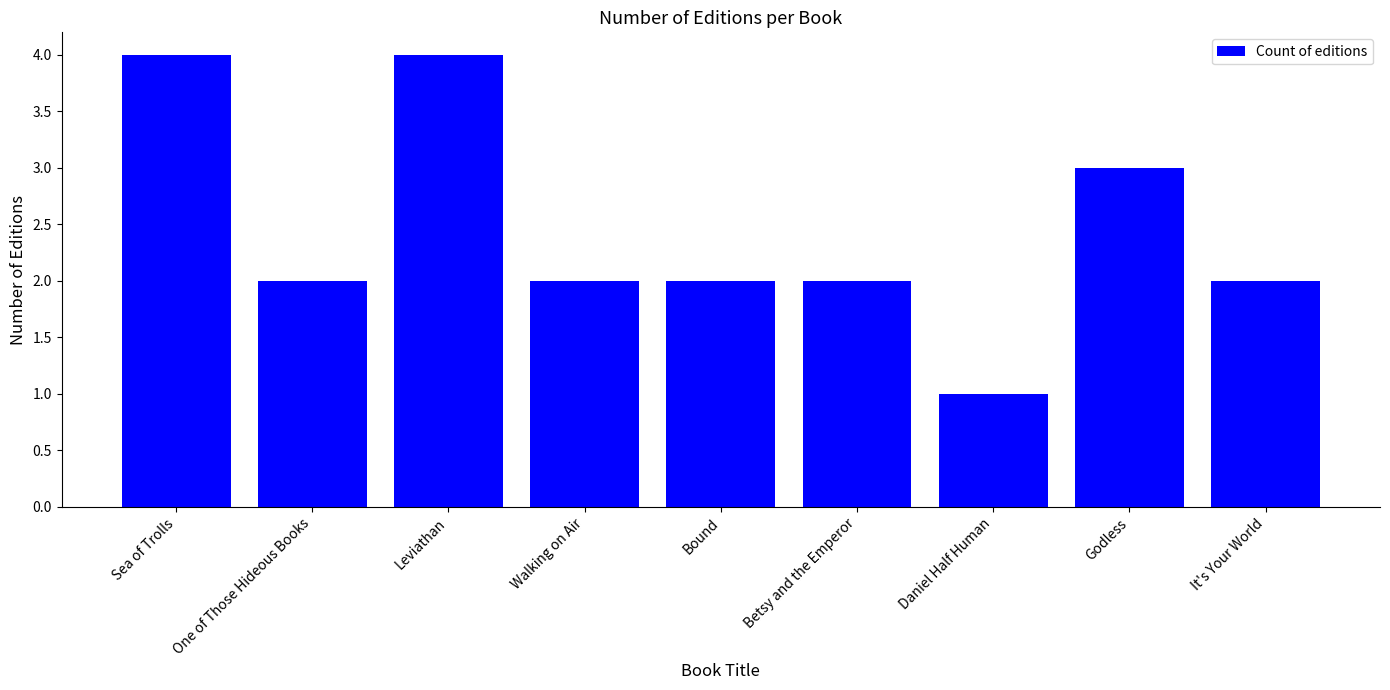

The value at Sea of Trolls is 4. True or false?

True